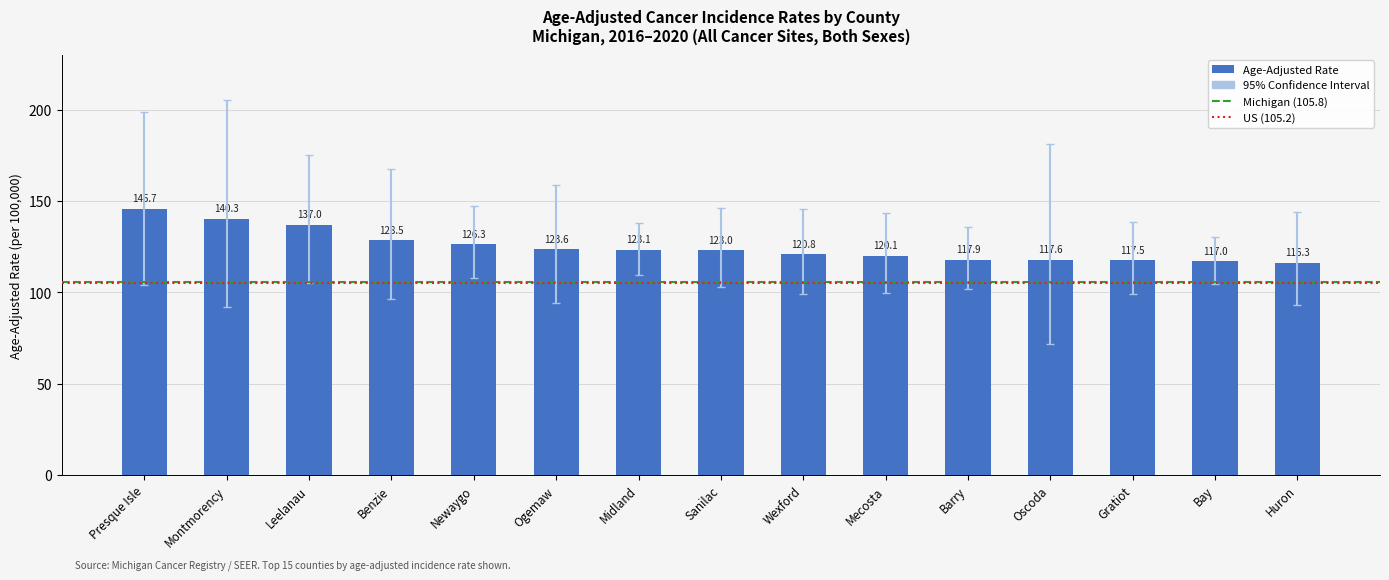

What is the label of the 11th bar from the right?

Newaygo